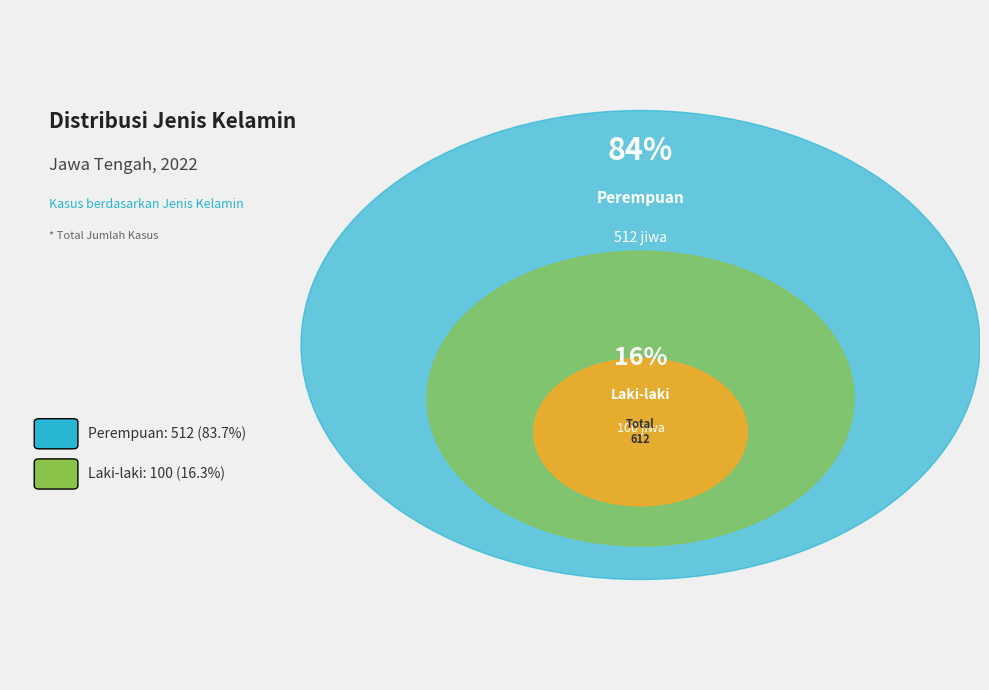

Is there any slice that represents more than half of the pie?

Yes